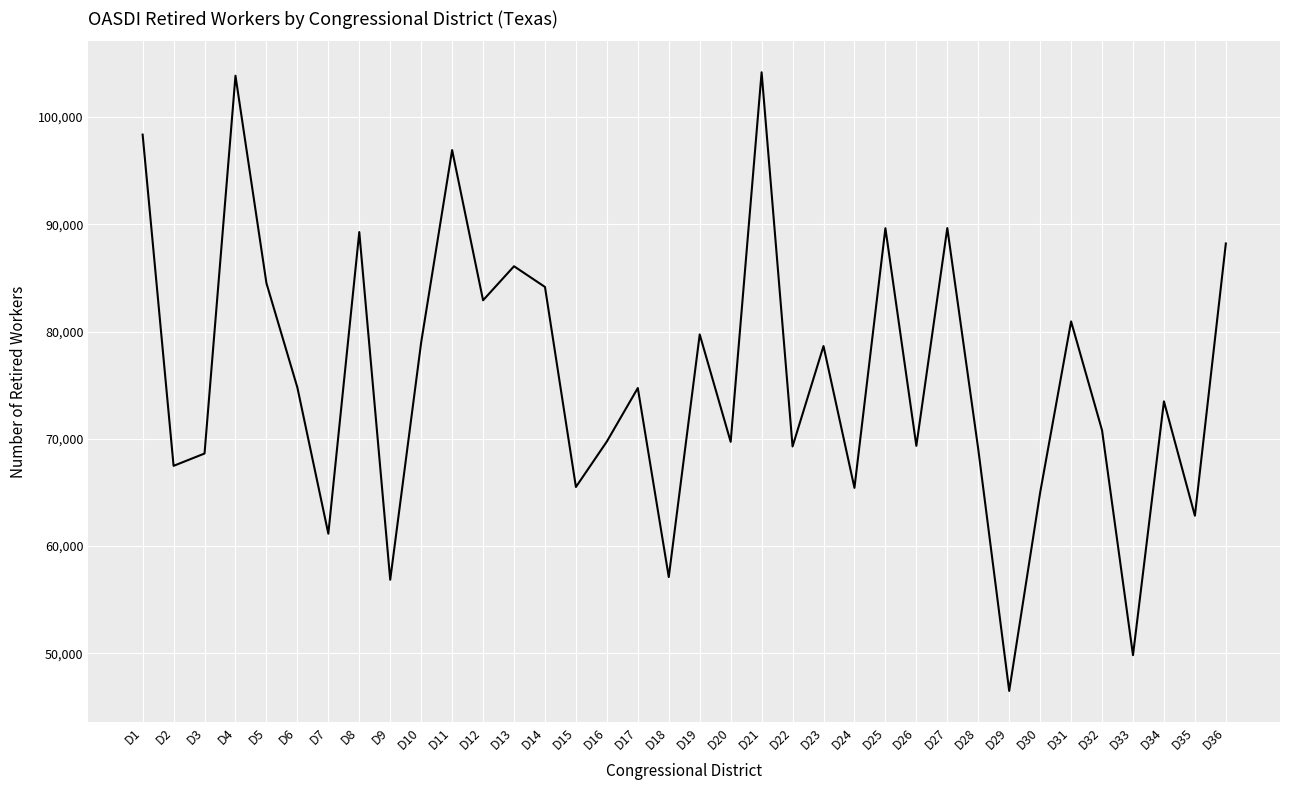

The chart shows a value of 78643 at D23. True or false?

True